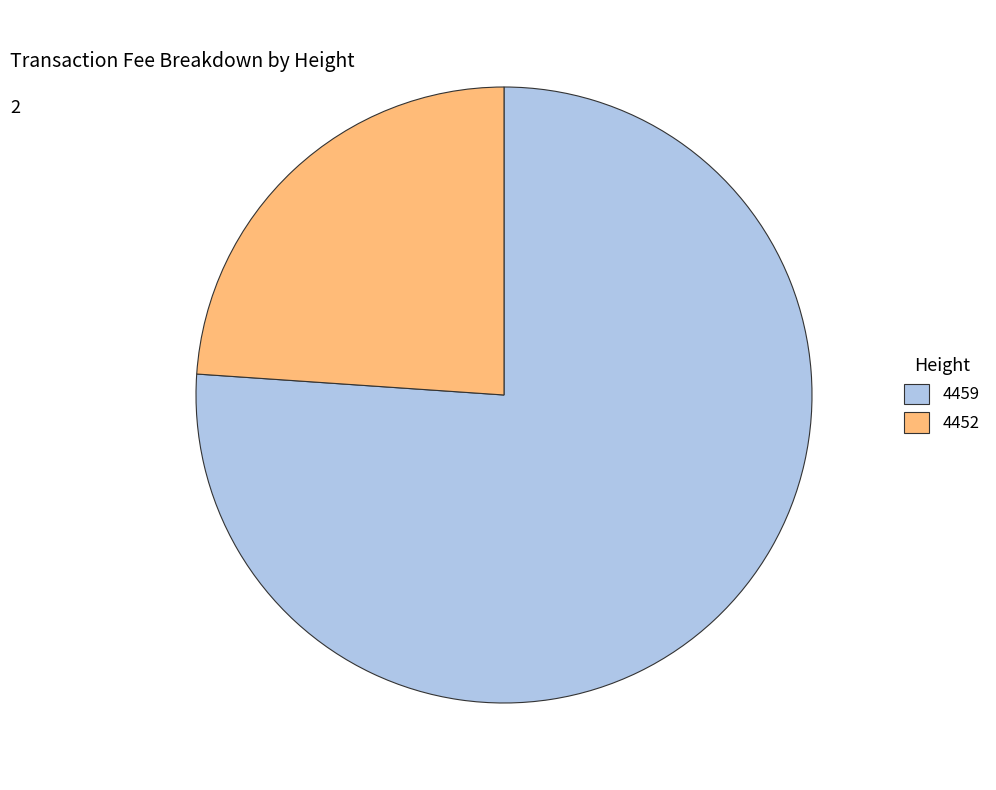

Is the sum of 4459 and 4452 greater than half?

Yes